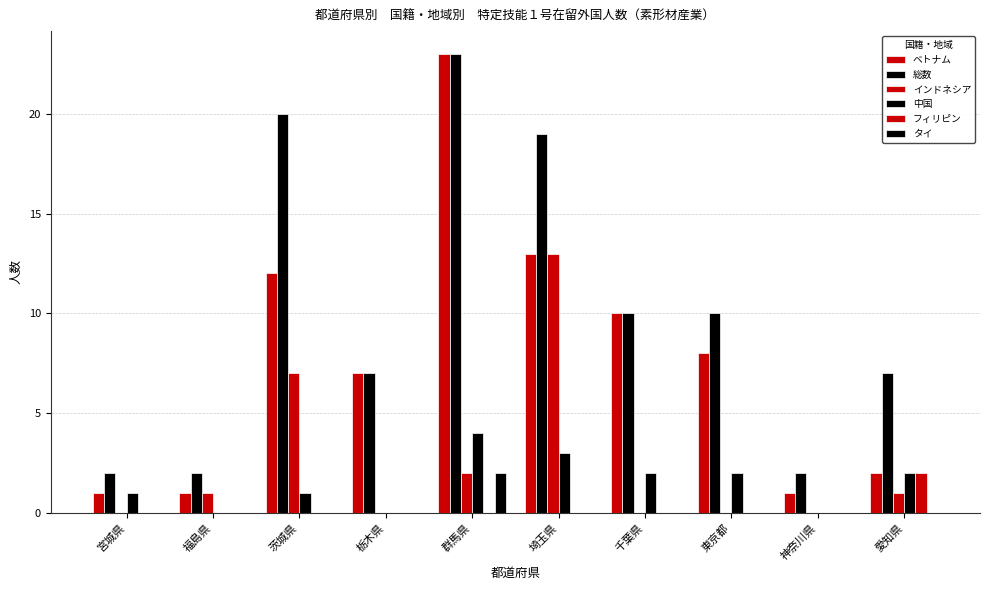

Which series has the largest total across all categories?

総数